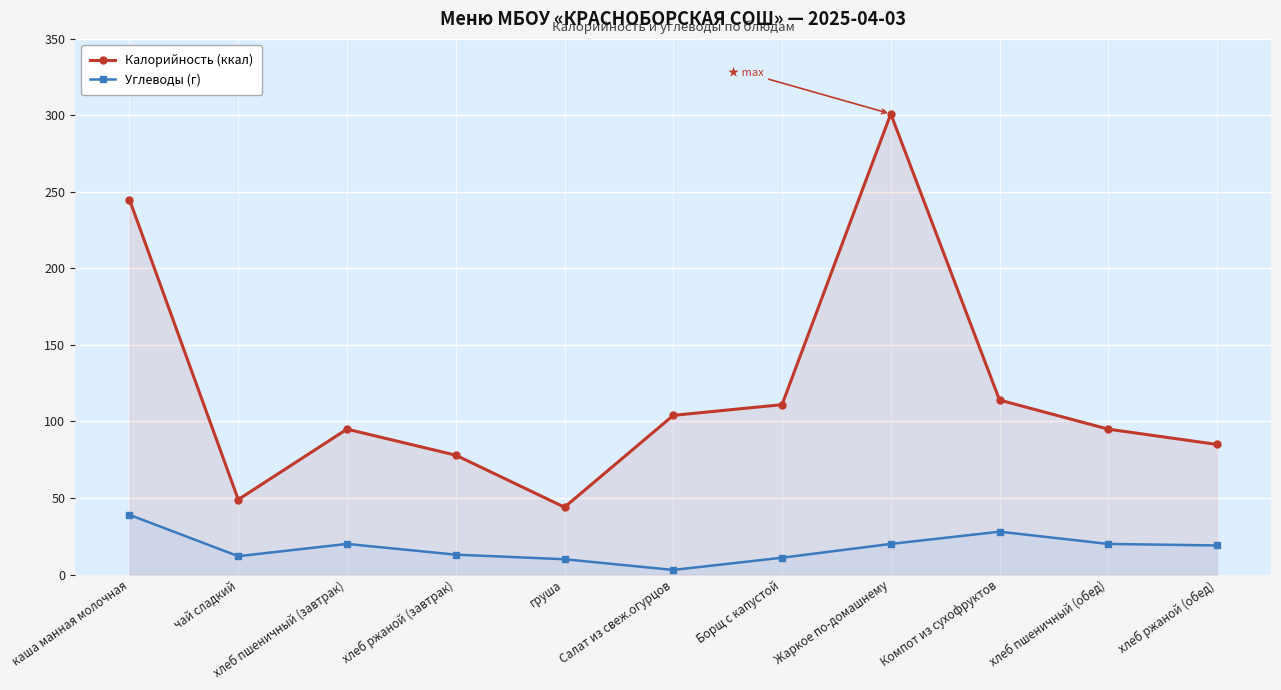

Rank the series at Борщ с капустой from highest to lowest value.

Калорийность (ккал), Углеводы (г)